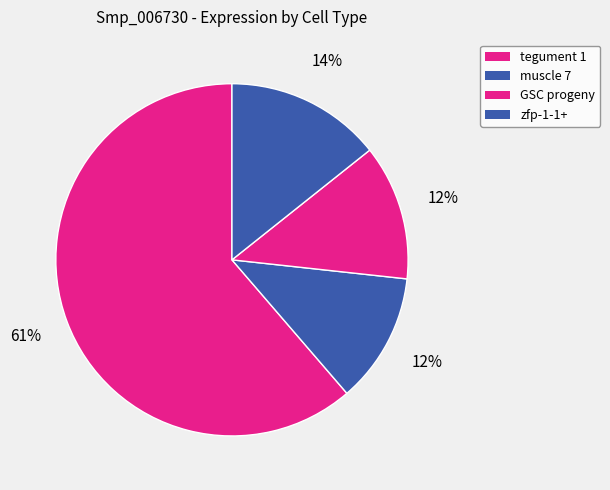

How many slices are in this pie chart?

4